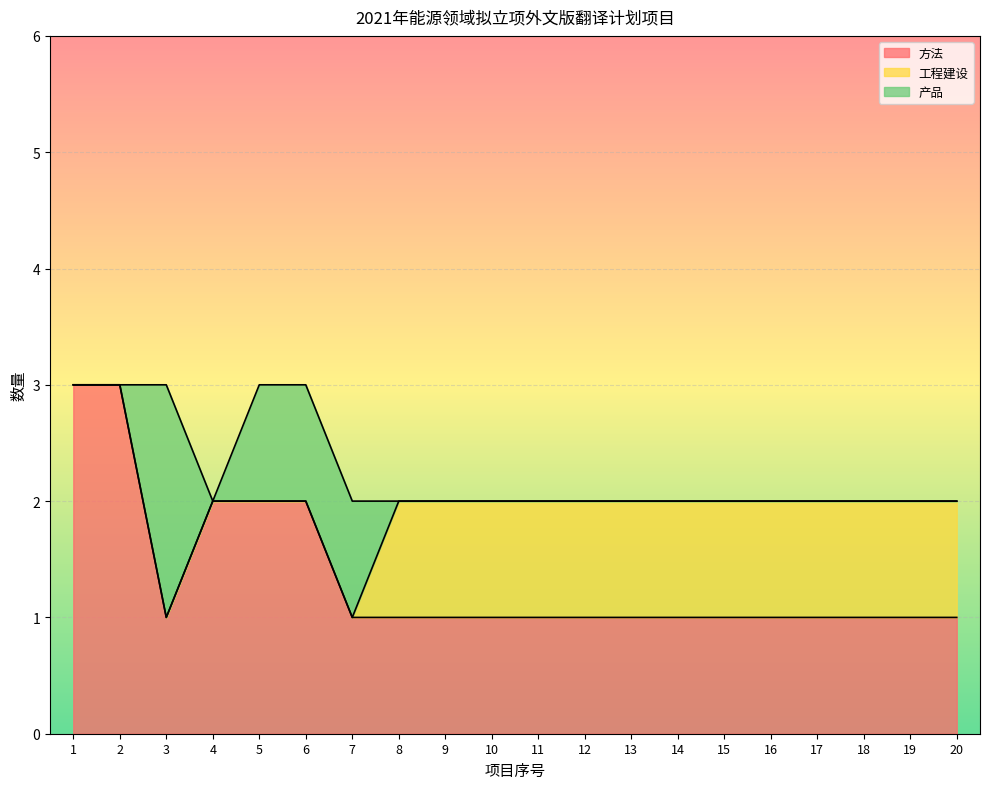

How many values in the 产品 series exceed 0?

4